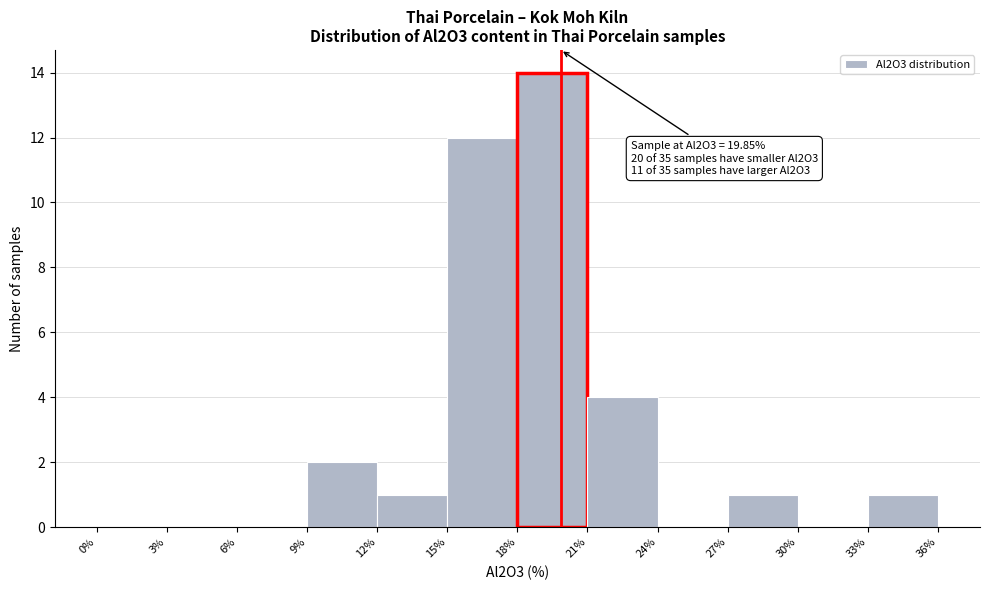

Which range on the x-axis has the tallest bar?

18% to 21%